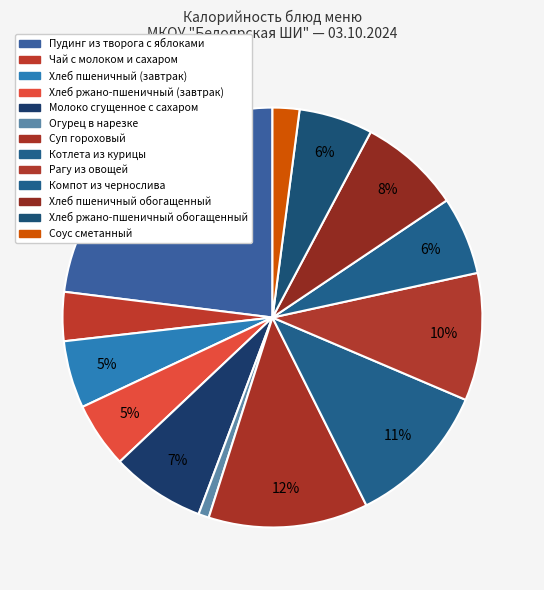

Count the number of slices in the pie.

13